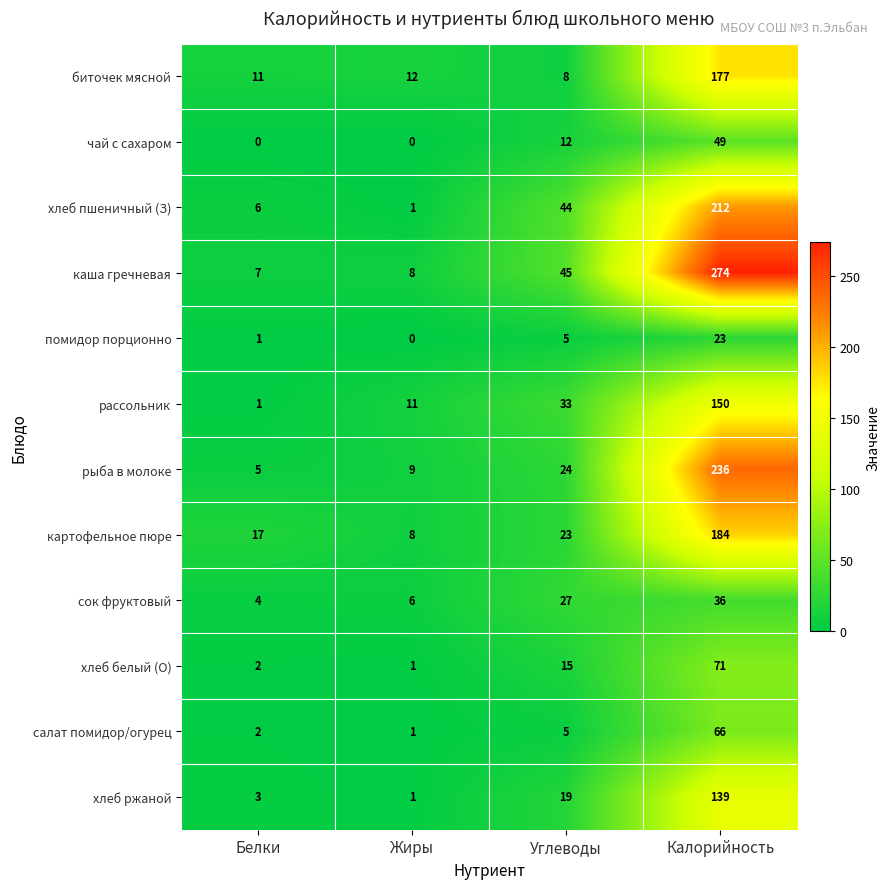

Which series changed the most between Углеводы and Калорийность?

каша гречневая